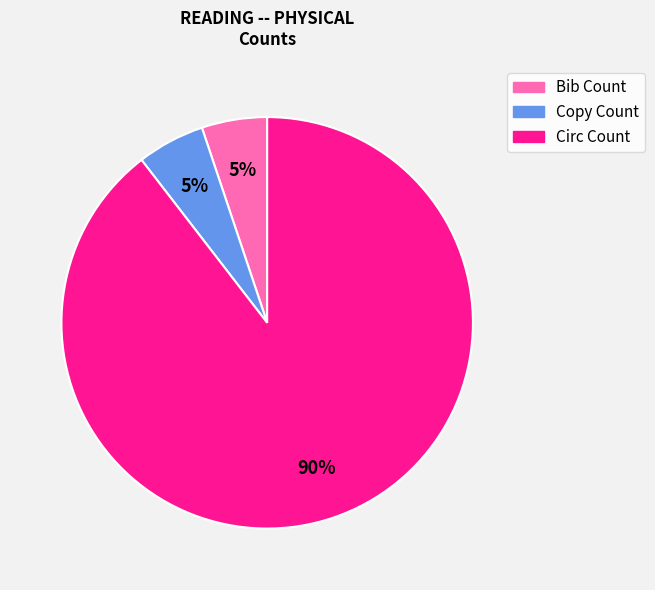

How many slices are in this pie chart?

3